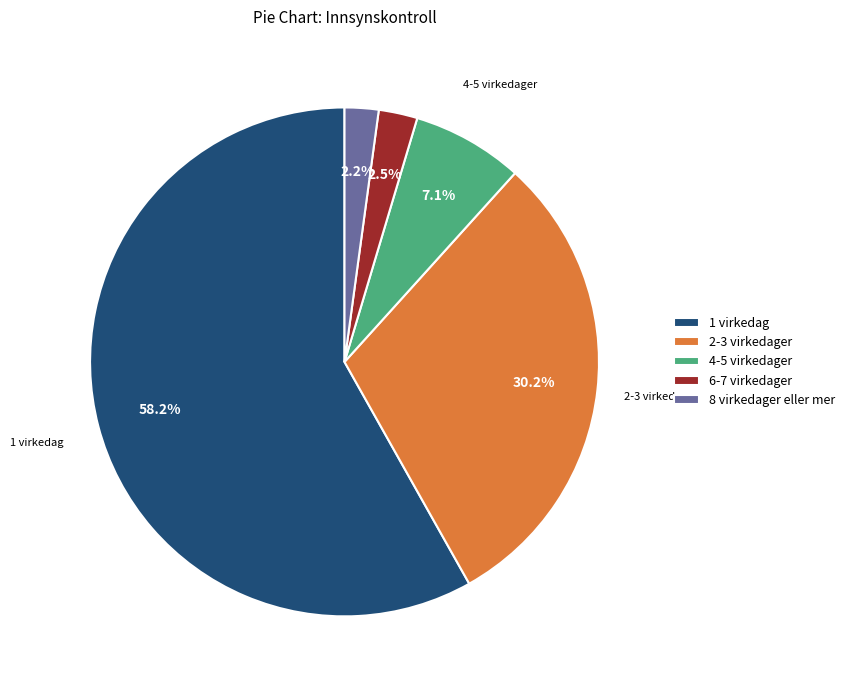

Which category has the biggest portion of the pie?

1 virkedag